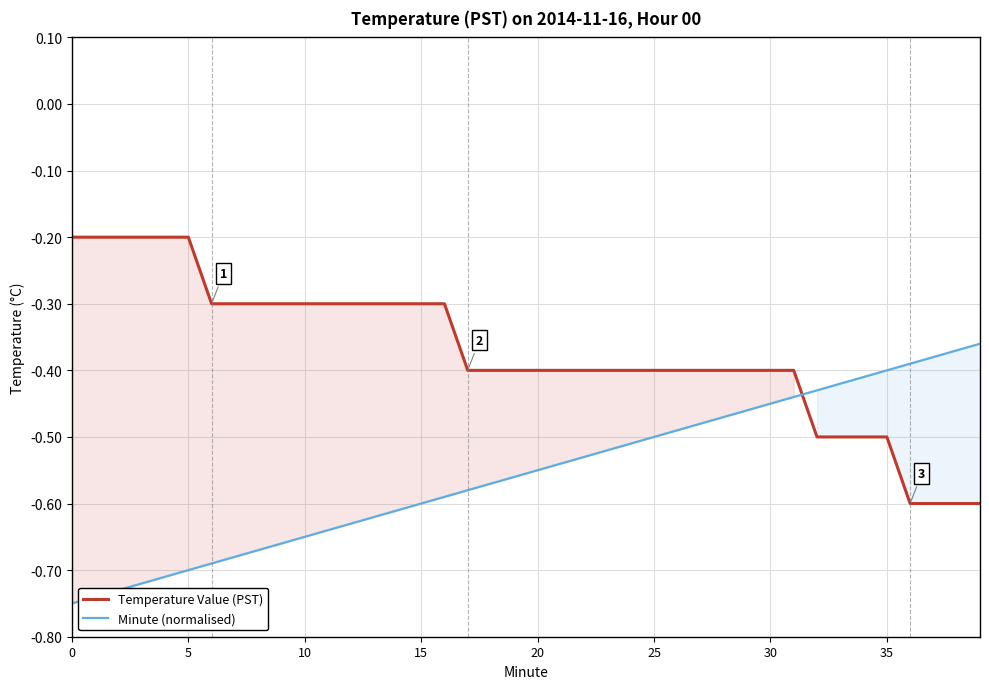

Reading left to right, transcribe all the data shown in this chart.

Temperature Value (PST): -0.2	-0.2	-0.2	-0.2	-0.2	-0.2	-0.3	-0.3	-0.3	-0.3	-0.3	-0.3	-0.3	-0.3	-0.3	-0.3	-0.3	-0.4	-0.4	-0.4	-0.4	-0.4	-0.4	-0.4	-0.4	-0.4	-0.4	-0.4	-0.4	-0.4	-0.4	-0.4	-0.5	-0.5	-0.5	-0.5	-0.6	-0.6	-0.6	-0.6
Minute (normalised): -0.8	-0.7	-0.7	-0.7	-0.7	-0.7	-0.7	-0.7	-0.7	-0.7	-0.7	-0.6	-0.6	-0.6	-0.6	-0.6	-0.6	-0.6	-0.6	-0.6	-0.6	-0.5	-0.5	-0.5	-0.5	-0.5	-0.5	-0.5	-0.5	-0.5	-0.5	-0.4	-0.4	-0.4	-0.4	-0.4	-0.4	-0.4	-0.4	-0.4